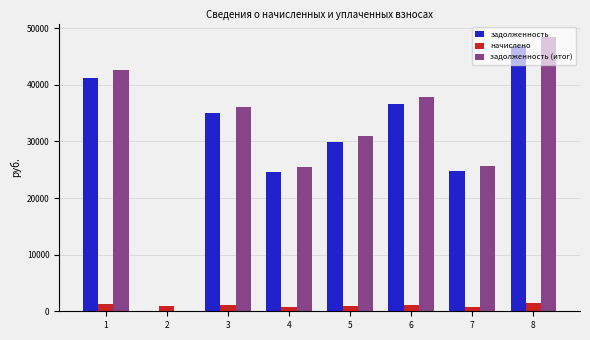

What is the total value across all series at 7?

51298.4